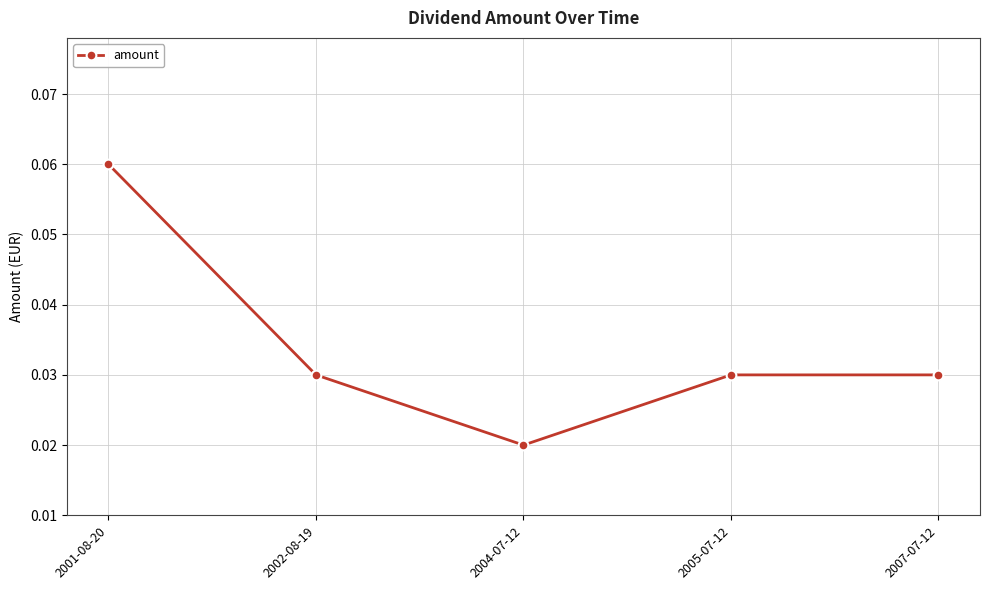

Which category has the highest value across all series?

2001-08-20